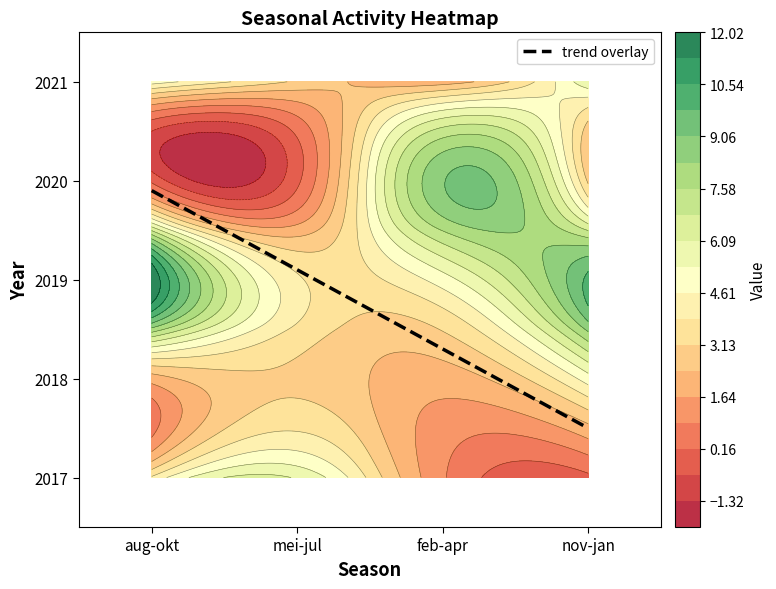

Reading left to right, what are all the values shown in this chart?

2017: aug-okt=4	mei-jul=6	feb-apr=1	nov-jan=0
2018: aug-okt=2	mei-jul=3	feb-apr=2	nov-jan=5
2019: aug-okt=12	mei-jul=4	feb-apr=5	nov-jan=10
2020: aug-okt=0	mei-jul=0	feb-apr=9	nov-jan=3
2021: aug-okt=5	mei-jul=3	feb-apr=2	nov-jan=6